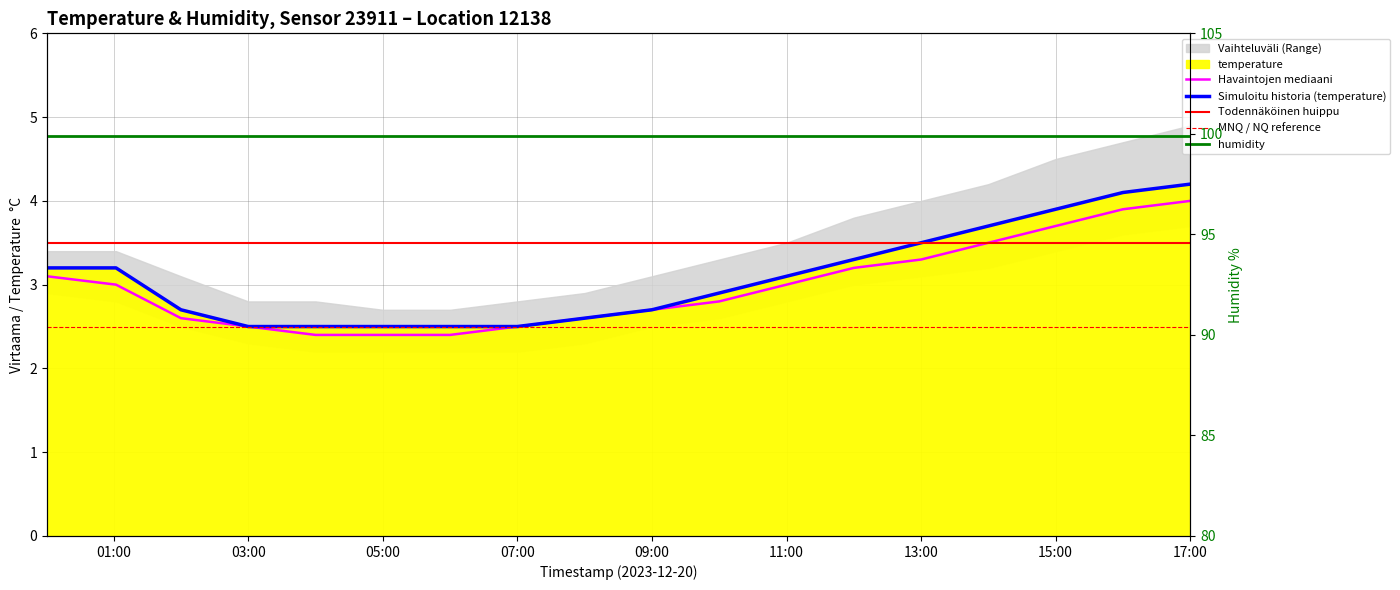

True or false: the data shows 5.0 at 12:00.

False